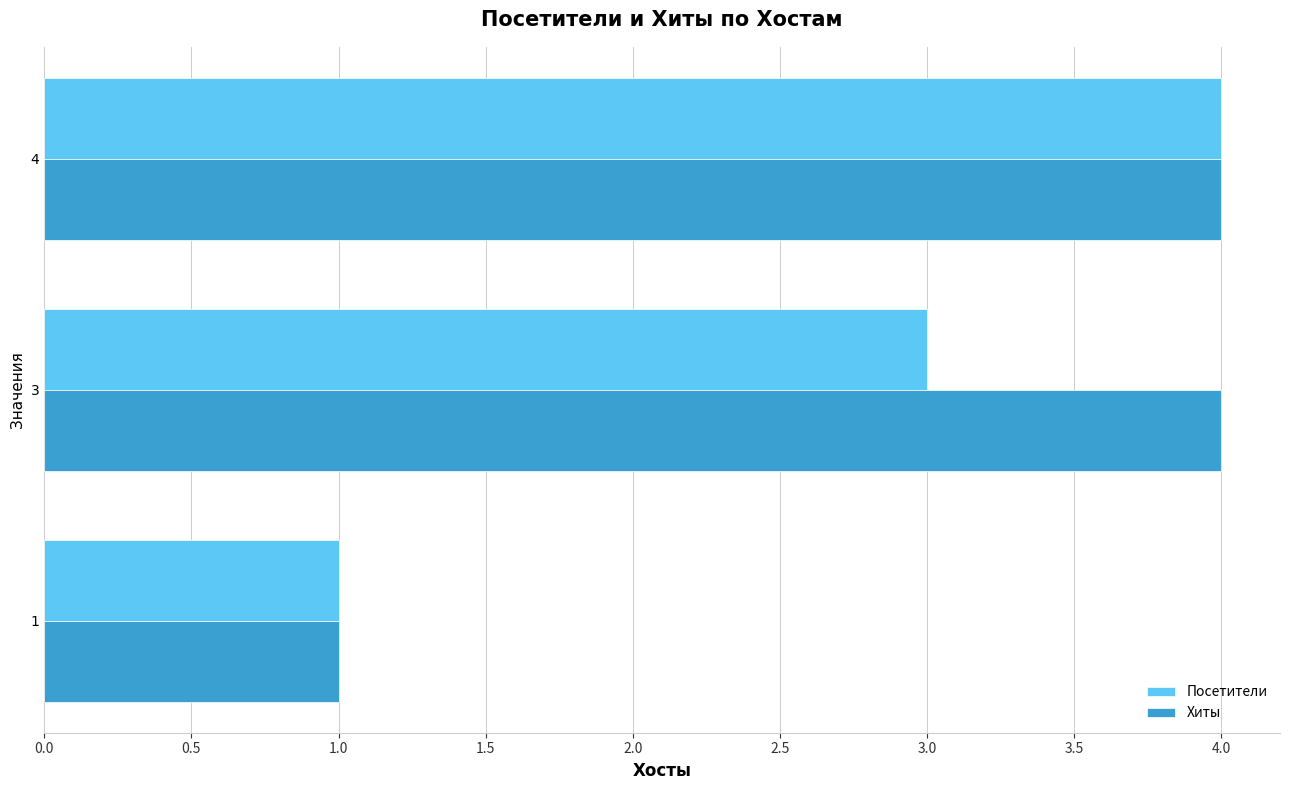

Which series has the largest total across all categories?

Хиты